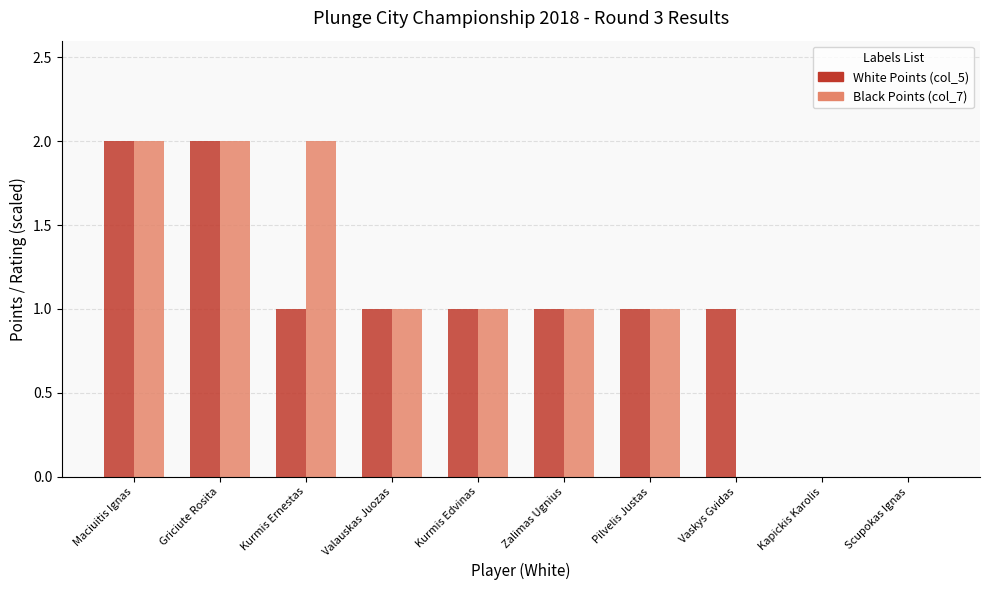

True or false: White Points (col_5) has a value of 2 at Maciuitis Ignas.

True